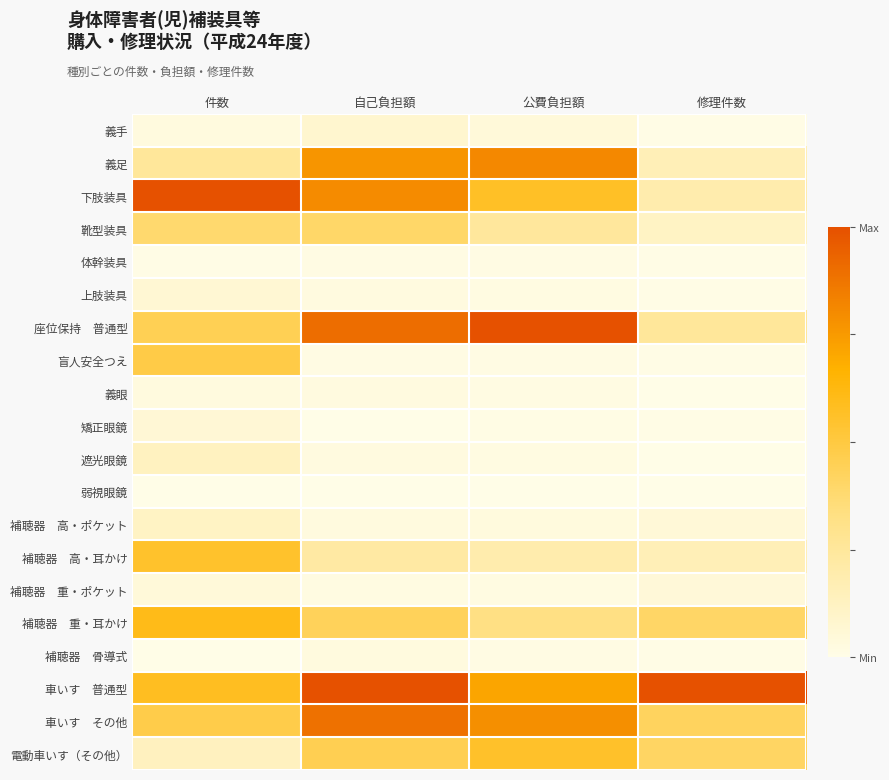

What is the total value across all series at 公費負担額?

5.4